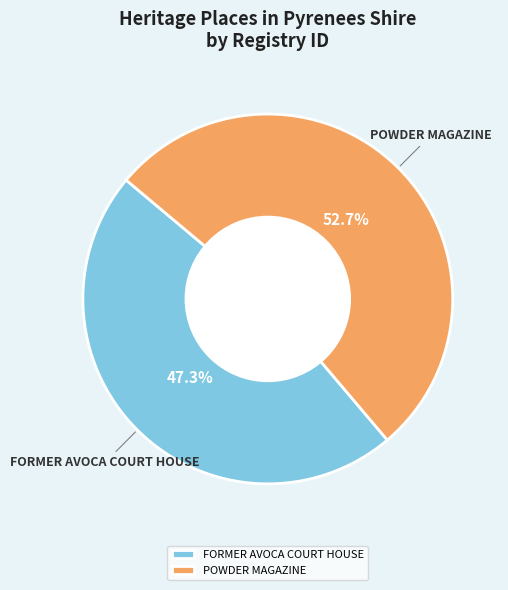

To the nearest percent, what percentage of the pie is FORMER AVOCA COURT HOUSE?

47%